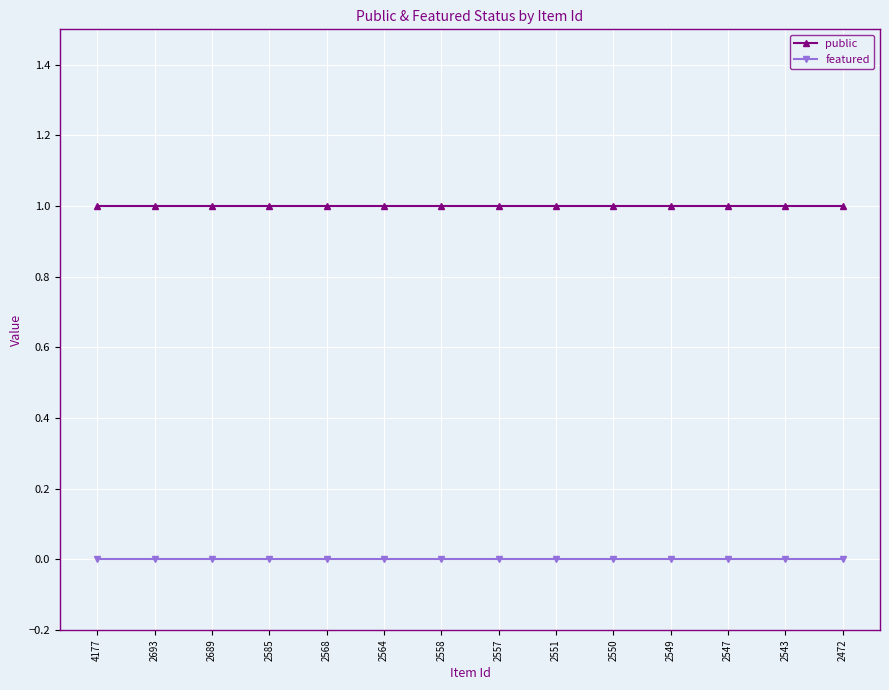

Reading left to right, what are all the values shown in this chart?

public: 1	1	1	1	1	1	1	1	1	1	1	1	1	1
featured: 0	0	0	0	0	0	0	0	0	0	0	0	0	0